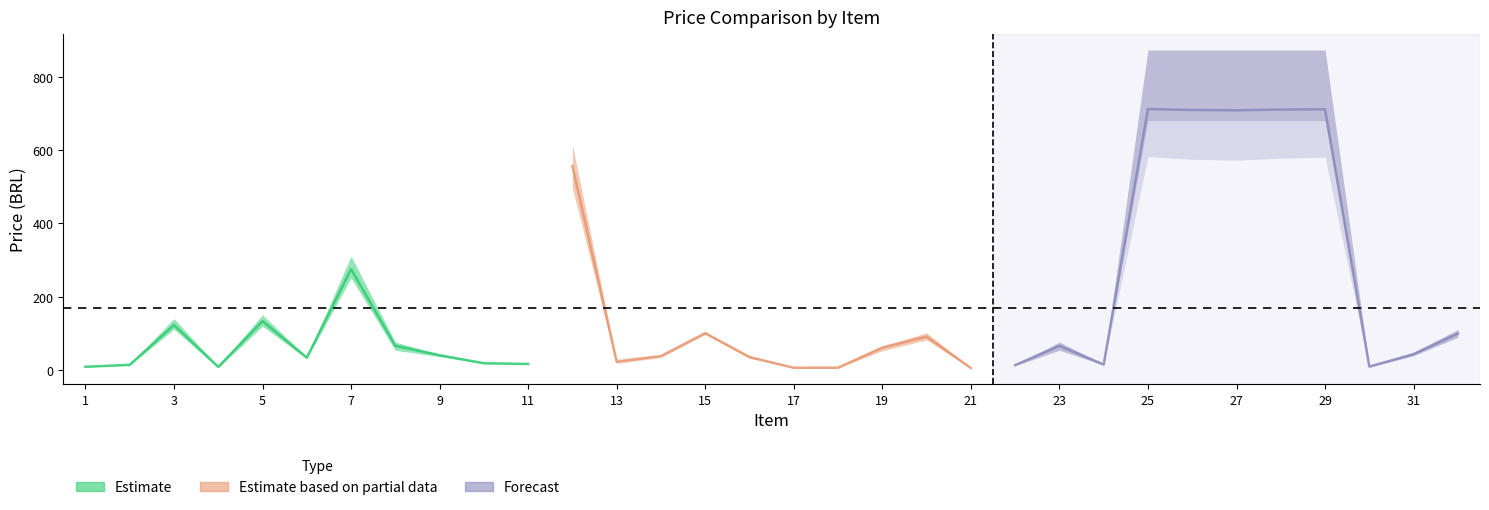

Reading left to right, what are all the values shown in this chart?

BR Supply: 1=9.0	2=14.8	3=139.9	4=6.0	5=150.4	6=31.9	7=310.4	8=75.8	9=42.7	10=17.9	11=15.9	12=614.2	13=17.9	14=35.6	15=101.0	16=33.6	17=6.3	18=6.6	19=65.0	20=101.3	21=5.2	22=12.1	23=75.8	24=15.0	25=873.3	26=873.3	27=873.3	28=873.3	29=873.3	30=9.3	31=48.2	32=110.3
IF Sertao: 1=8.6	2=14.4	3=116.2	4=12.5	5=129.8	6=37.6	7=263.6	8=67.2	9=41.2	10=19.5	11=17.6	12=557.8	13=31.1	14=42.9	15=103.5	16=39.0	17=6.1	18=6.2	19=65.0	20=89.1	21=5.2	22=15.4	23=67.2	24=15.7	25=582.2	26=575.0	27=572.5	28=578.2	29=580.7	30=10.7	31=41.0	32=98.6
PRECO FINAL BRS: 1=8.0	2=12.6	3=111.1	4=5.8	5=119.4	6=30.6	7=251.1	8=53.8	9=36.4	10=17.2	11=15.3	12=496.8	13=17.1	14=34.1	15=96.9	16=32.3	17=5.4	18=5.3	19=52.5	20=82.0	21=4.9	22=11.6	23=53.8	24=13.1	25=680.6	26=680.6	27=680.6	28=680.6	29=680.6	30=7.5	31=39.0	32=89.2